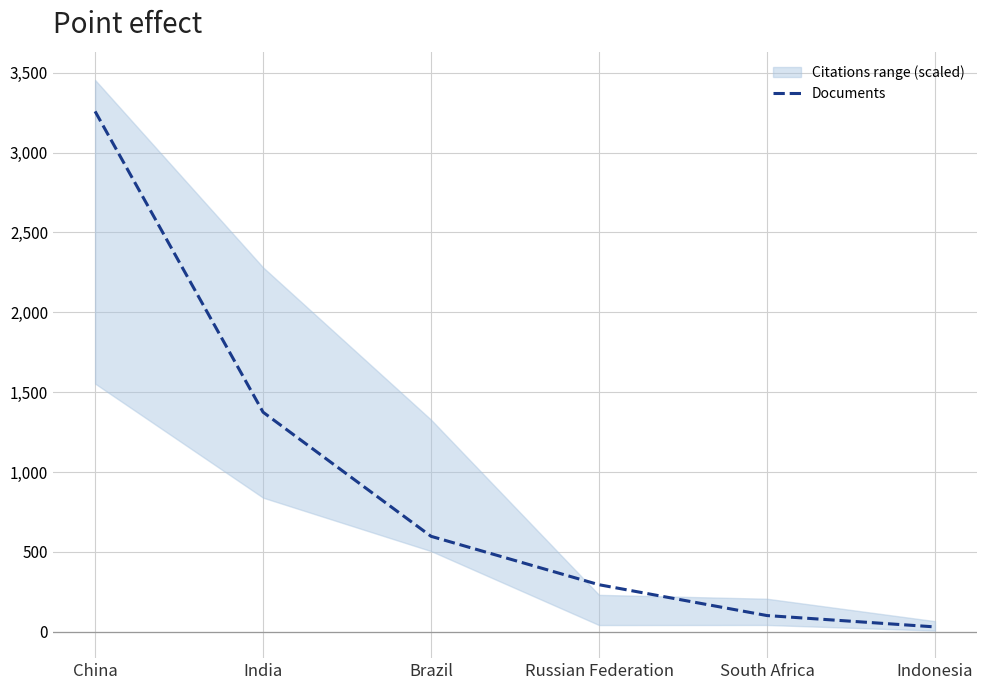

Approximately how many times larger is the value at South Africa compared to Brazil?

0.2